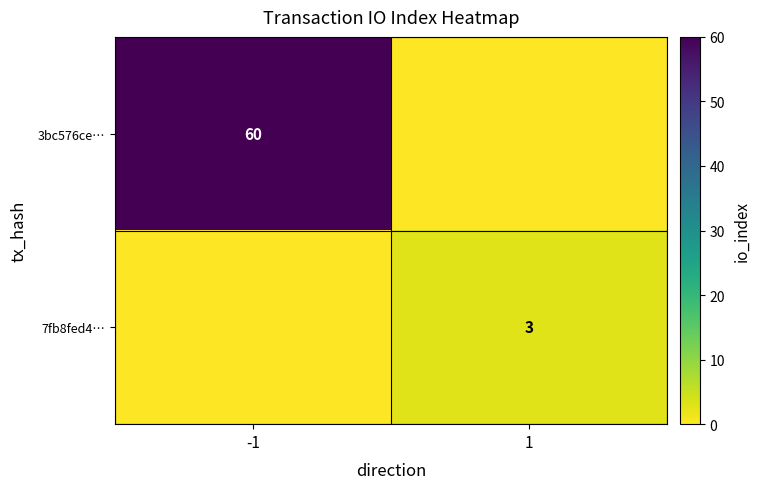

The value of 3bc576ce… at -1 is 85. True or false?

False